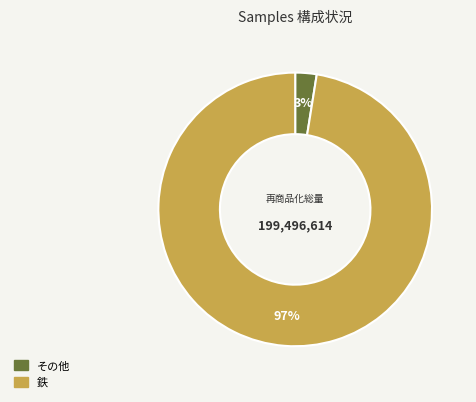

Does any single category account for the majority?

Yes